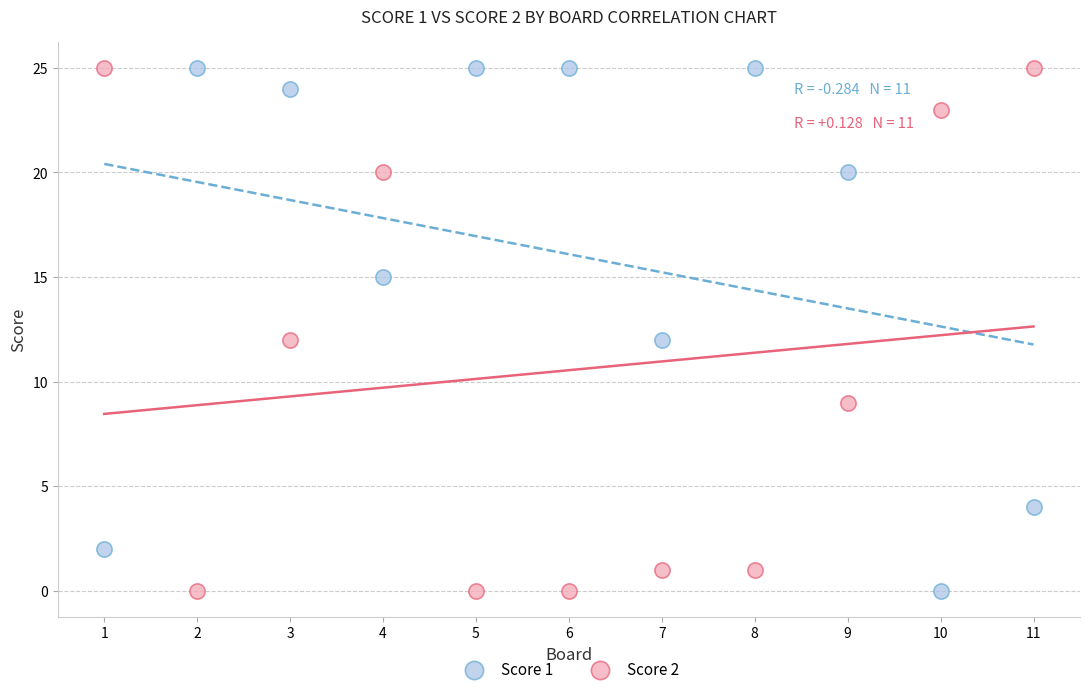

Across all data points, what is the range of Y values (max minus min)?

25